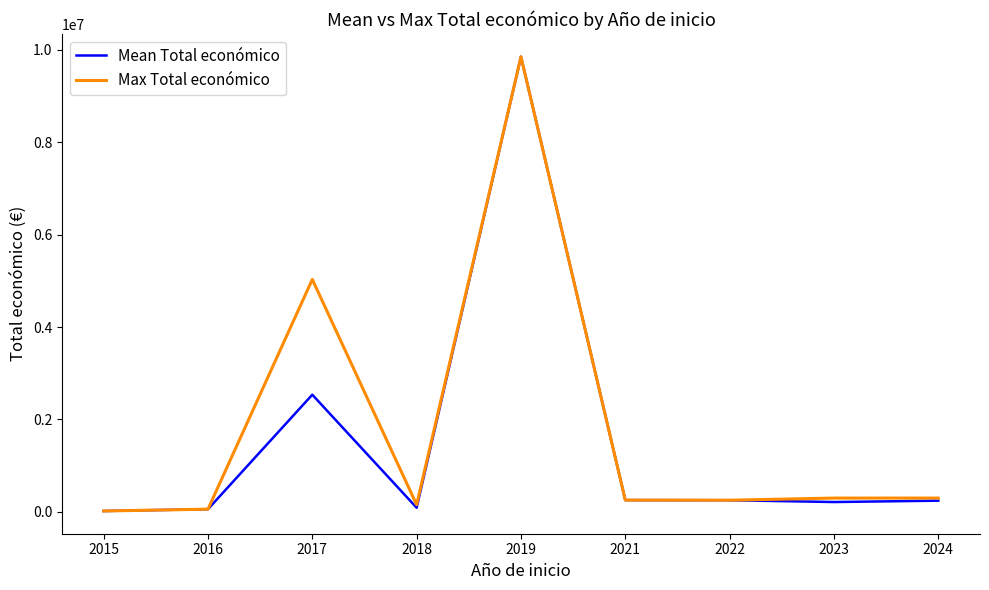

Which series has the largest total across all categories?

Max Total económico